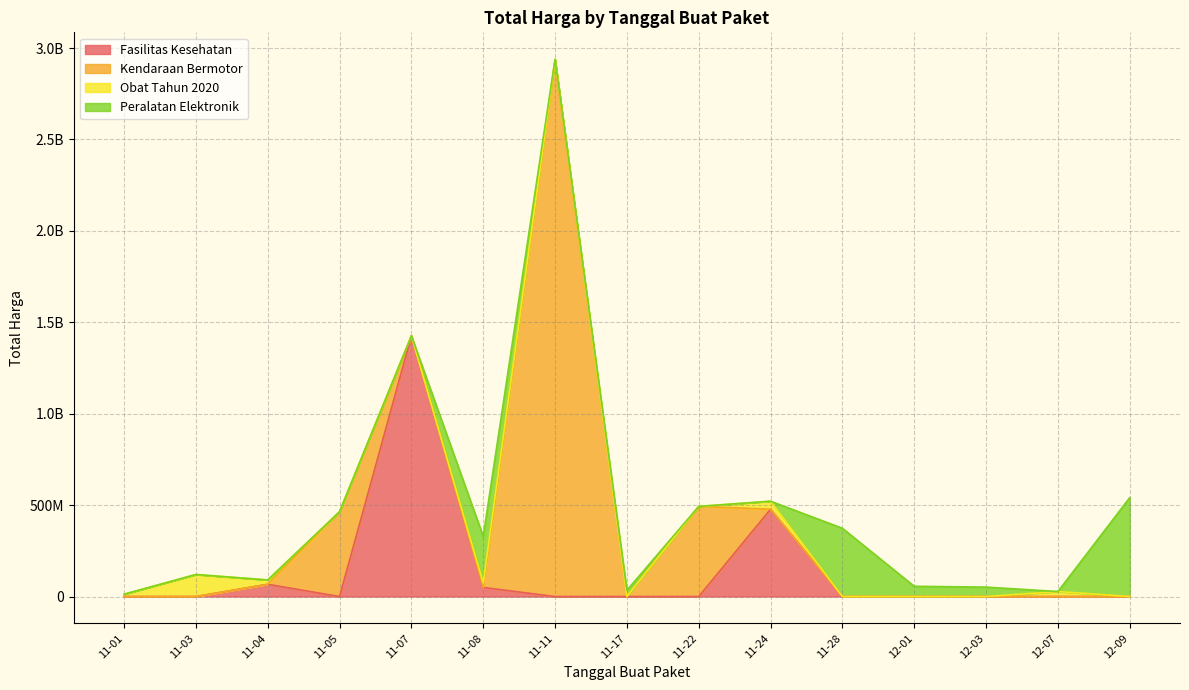

What is the value of the 8th point from the left?

39440000